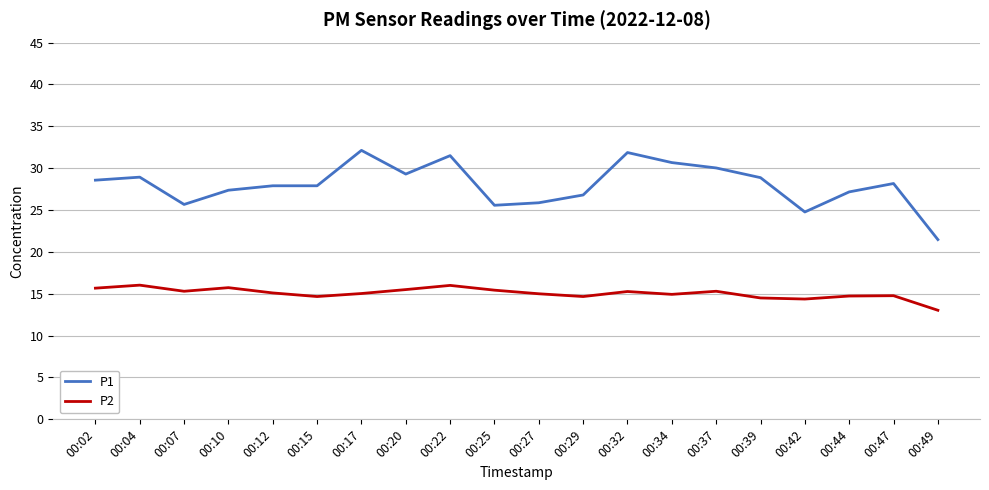

What is the difference between the maximum and minimum values in the P2 series?

3.0